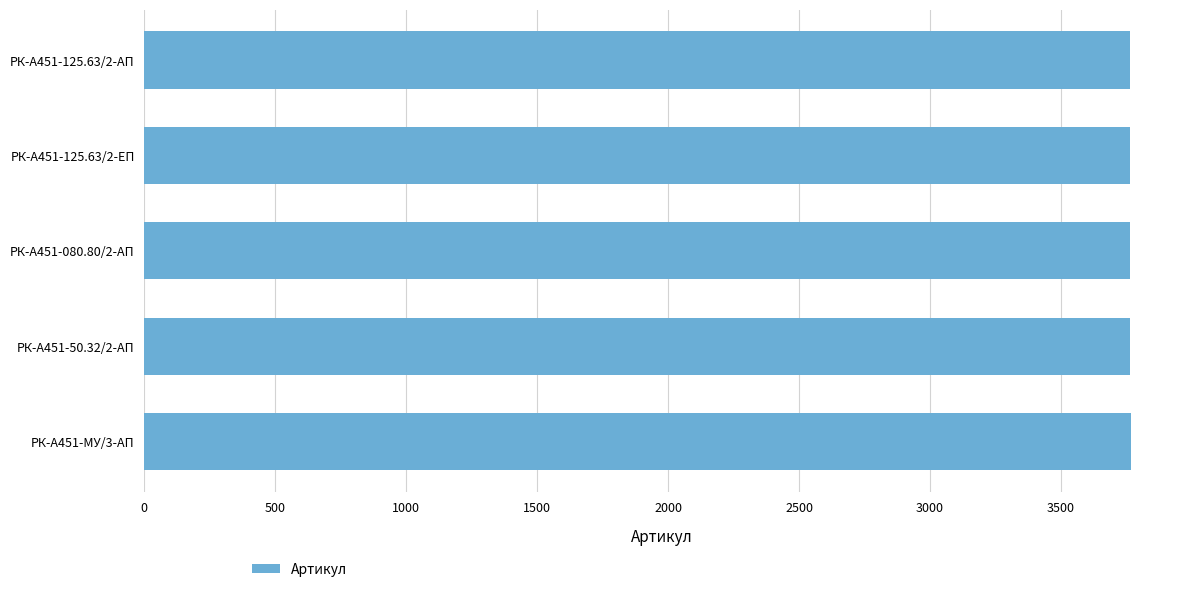

What is the label of the 1st bar from the bottom?

РК-А451-МУ/3-АП